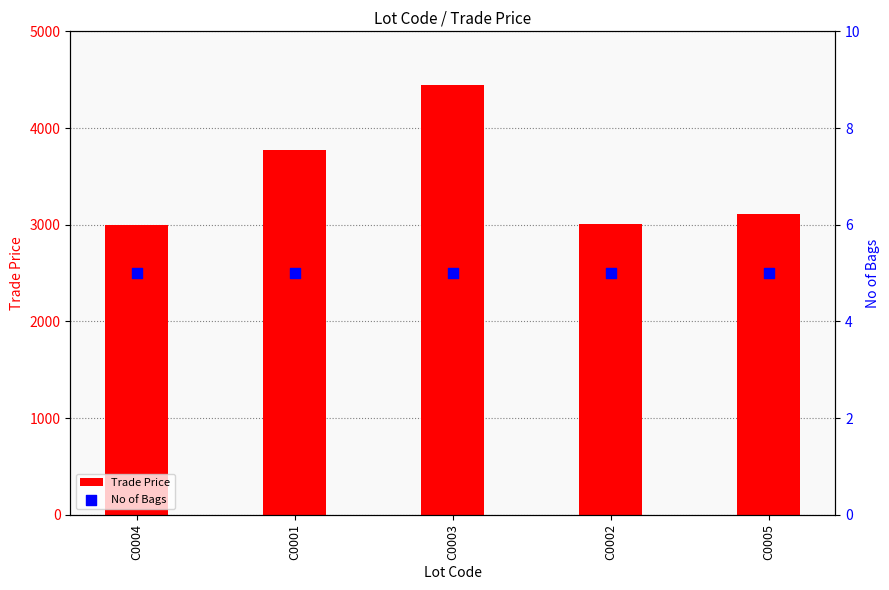

Which series has the largest total across all categories?

Trade Price